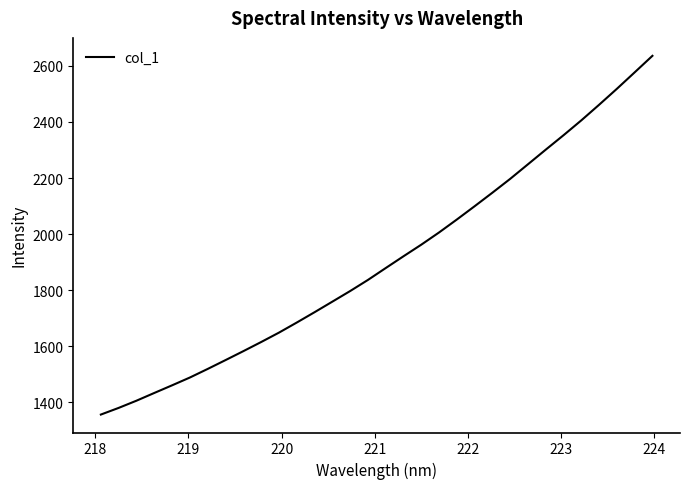

What is the difference between the maximum and minimum values?

1279.9